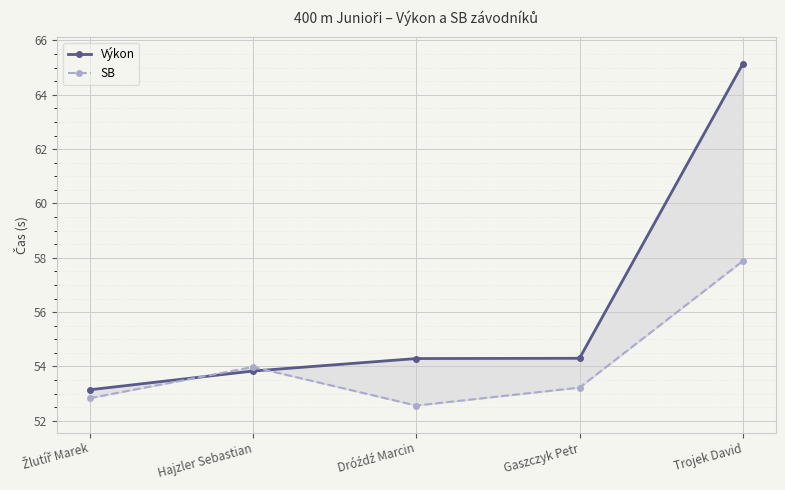

Which category has the lowest value across all series?

Dróźdź Marcin